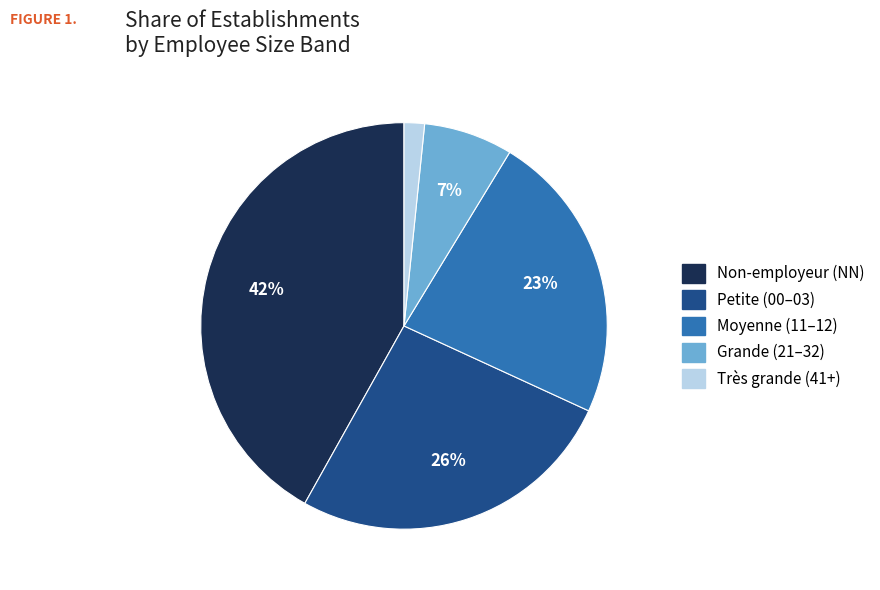

How many slices are in this pie chart?

5